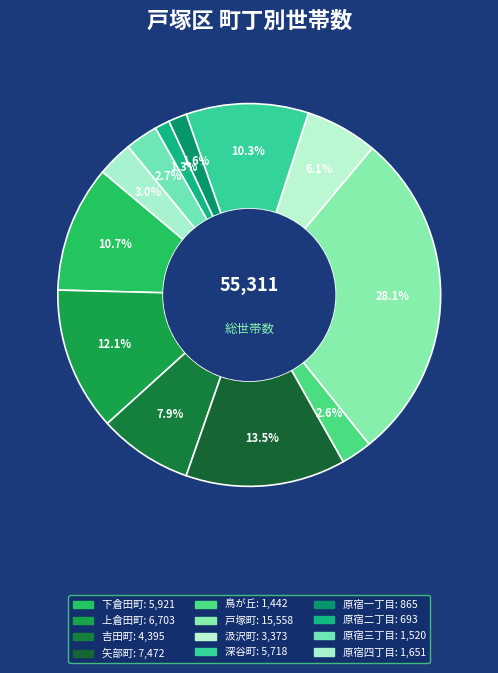

To the nearest percent, what is the difference between the largest and smallest slice percentages?

27%